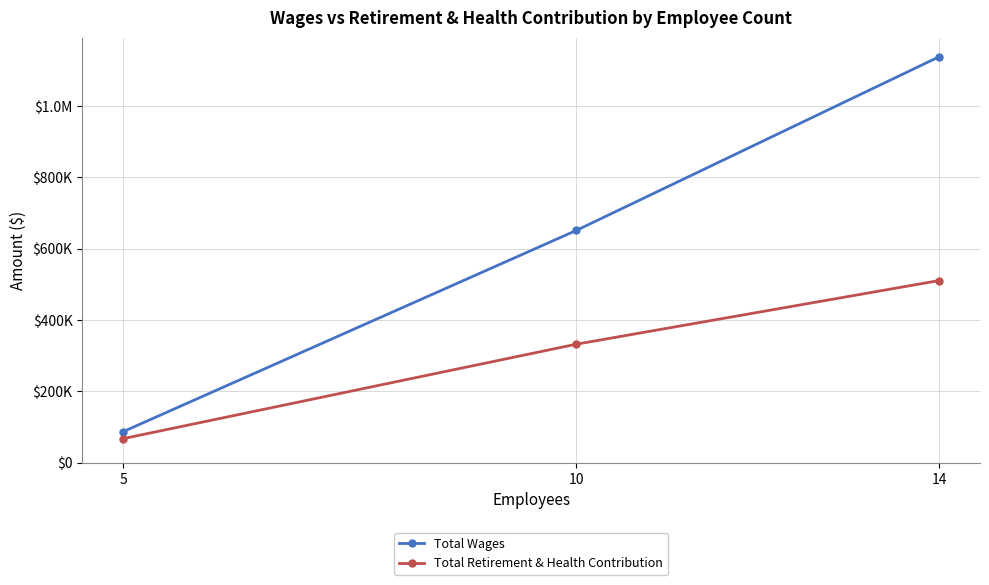

What is the sum of all Total Wages values?

1876862